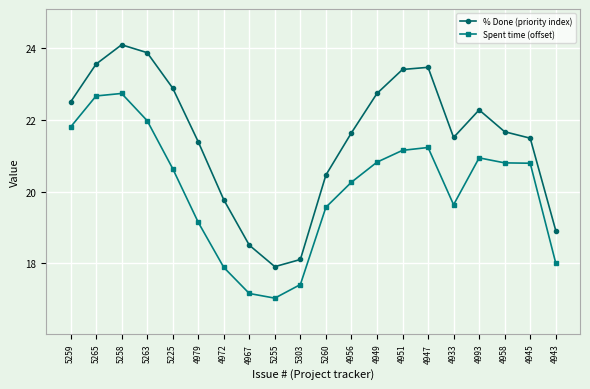

At how many categories does at least one series exceed 22?

9